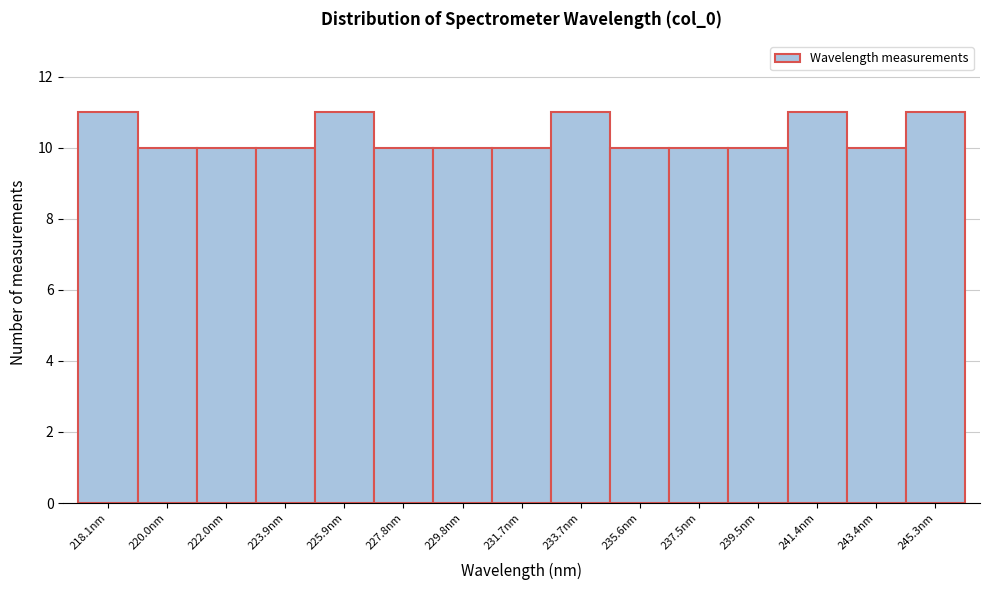

Reading right to left, extract all data points from this chart.

245.3nm=11	243.4nm=10	241.4nm=11	239.5nm=10	237.5nm=10	235.6nm=10	233.7nm=11	231.7nm=10	229.8nm=10	227.8nm=10	225.9nm=11	223.9nm=10	222.0nm=10	220.0nm=10	218.1nm=11